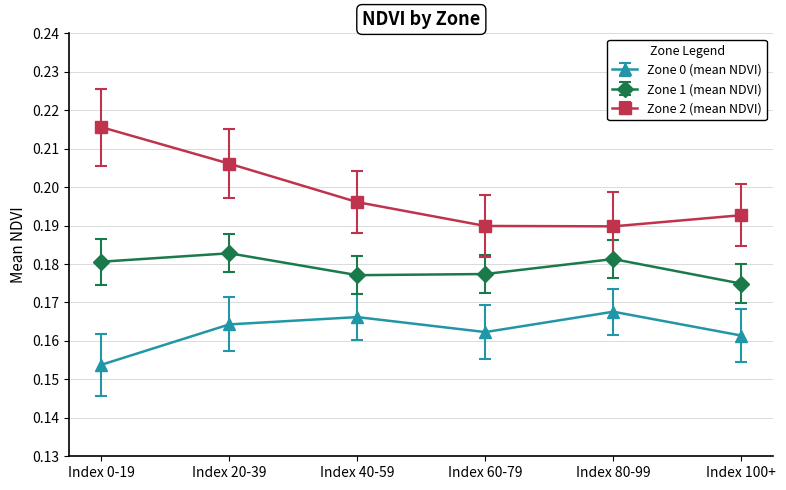

Rank the series by their average value, from highest to lowest.

Zone 2 (mean NDVI), Zone 1 (mean NDVI), Zone 0 (mean NDVI)